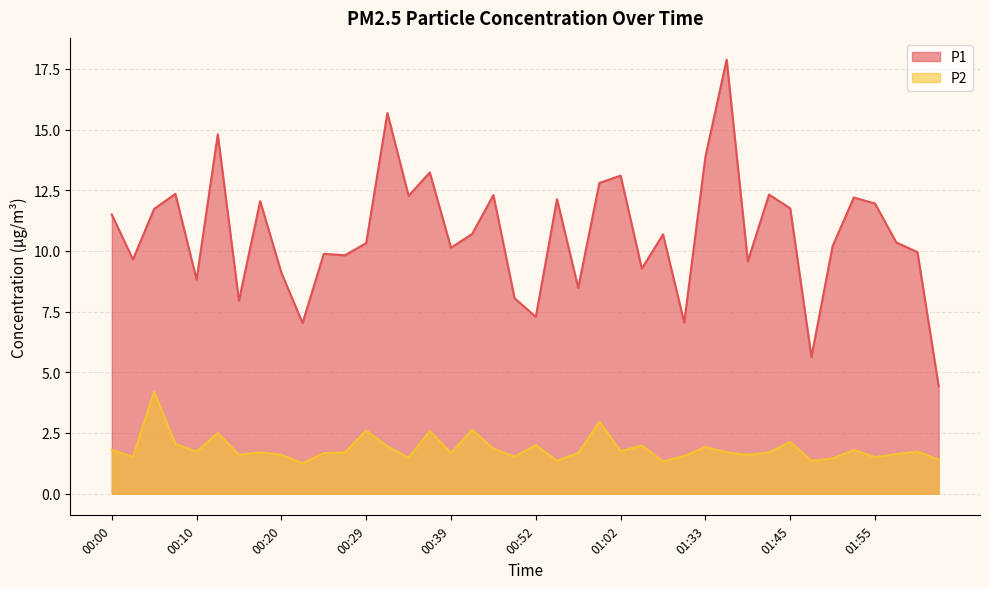

What is the difference between the P2 values at 00:17 and 00:00?

0.1